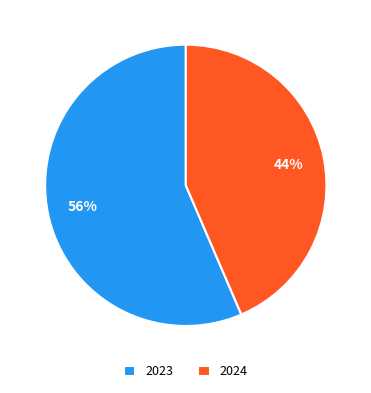

To the nearest percent, what percentage of the pie is 2023?

56%